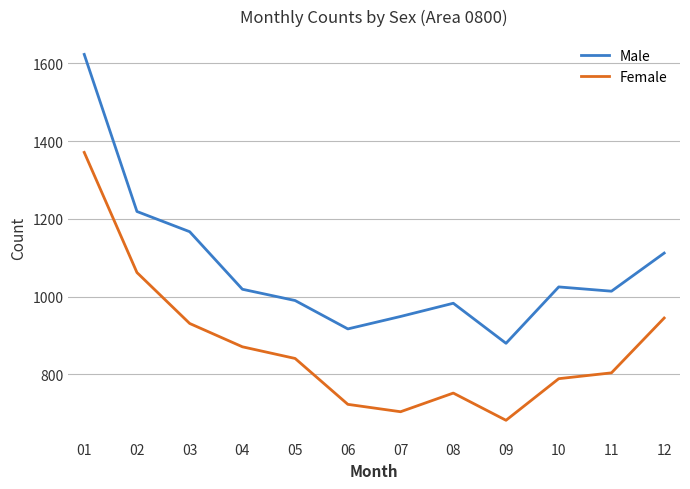

What is the greatest value displayed?

1623